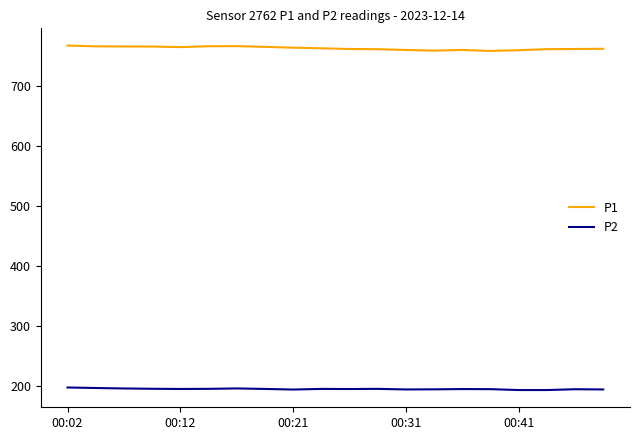

Which series has the largest total across all categories?

P1